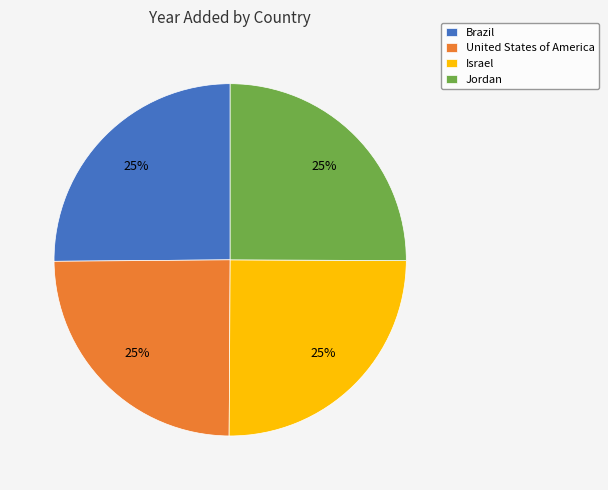

What percentage is the Brazil slice, to the nearest percent?

25%